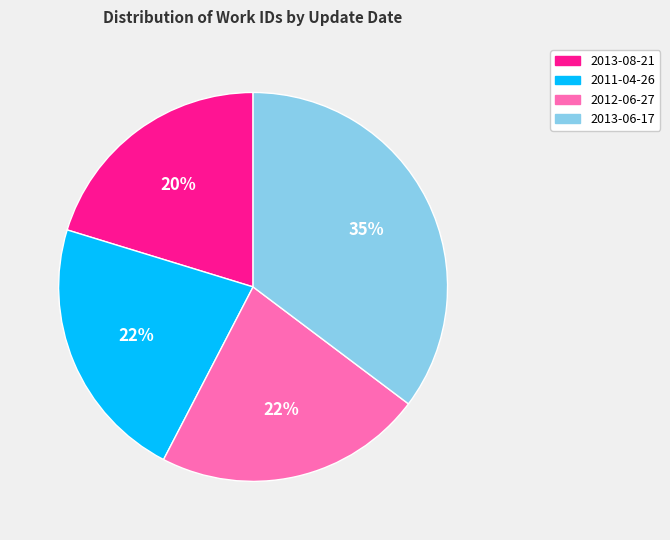

To the nearest percent, what is the difference between the 2013-08-21 and 2013-06-17 slice percentages?

15%